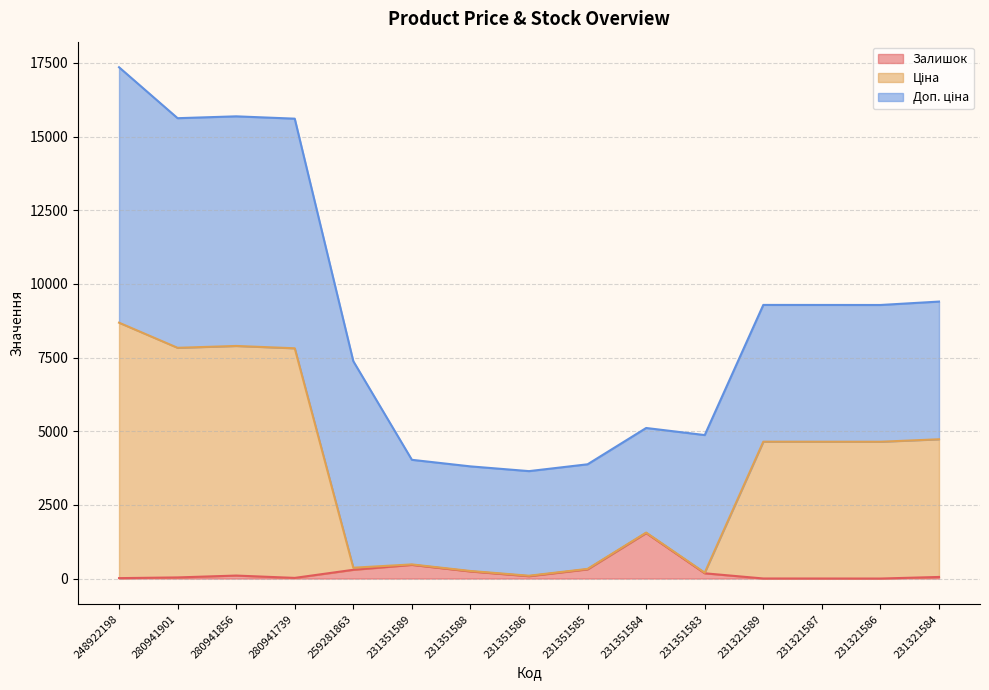

Is the value of Ціна at 231351588 greater than the value of Залишок at 280941739?

Yes